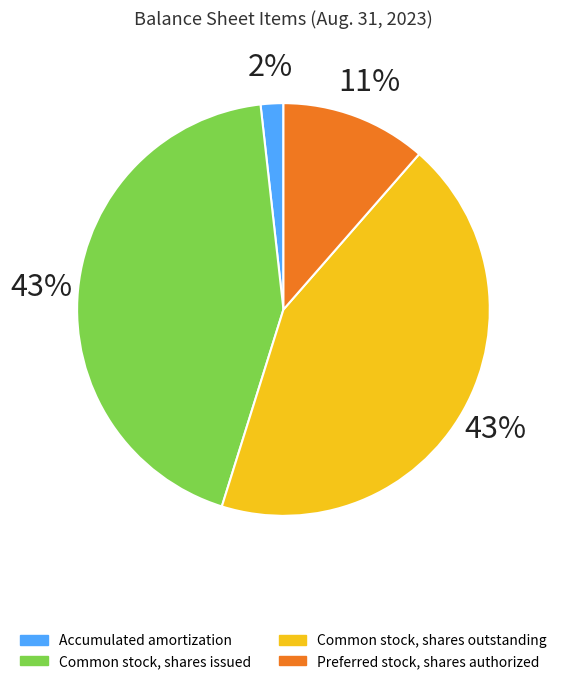

Rank the categories by value from highest to lowest.

Common stock, shares issued, Common stock, shares outstanding, Preferred stock, shares authorized, Accumulated amortization